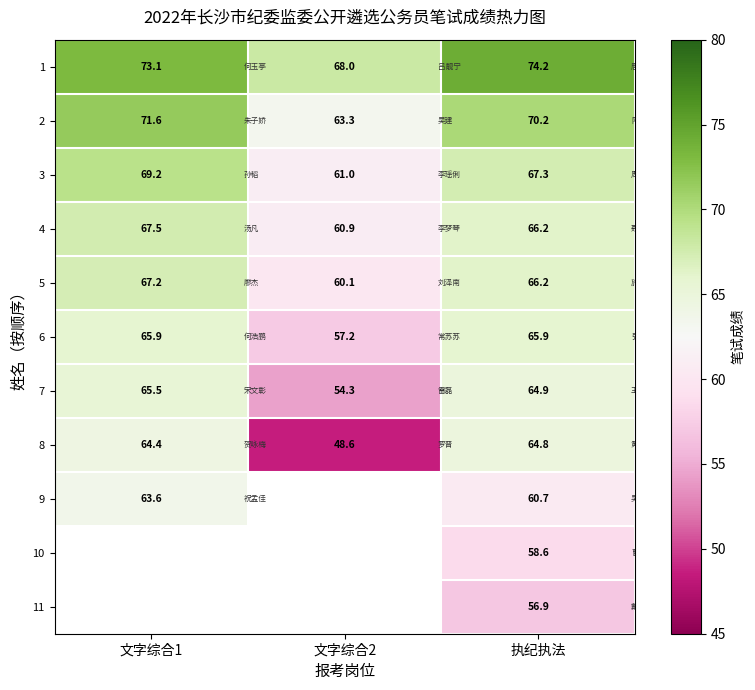

At how many categories does at least one series exceed 62?

3